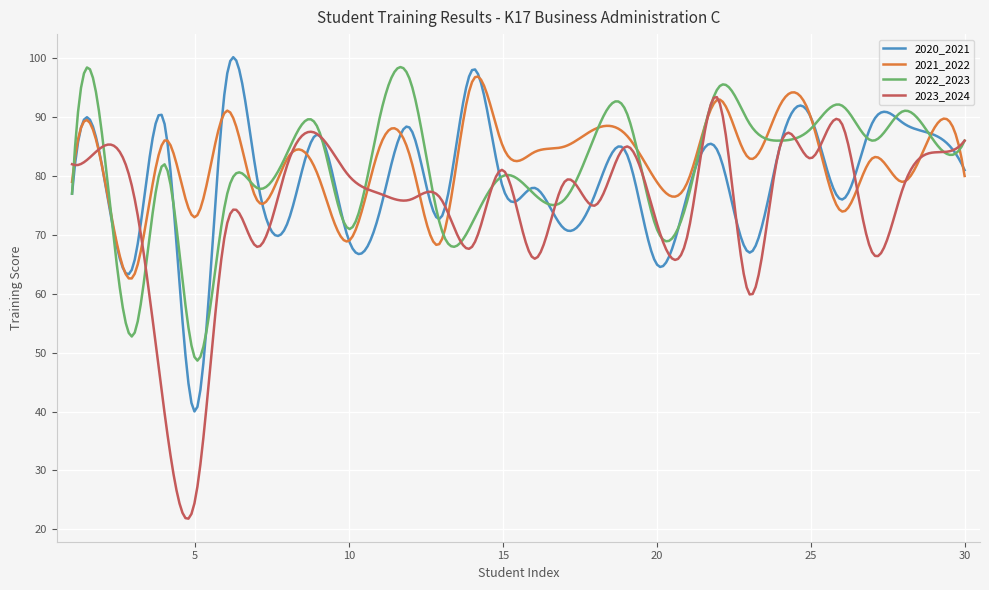

What is the minimum value shown in the chart?

21.8